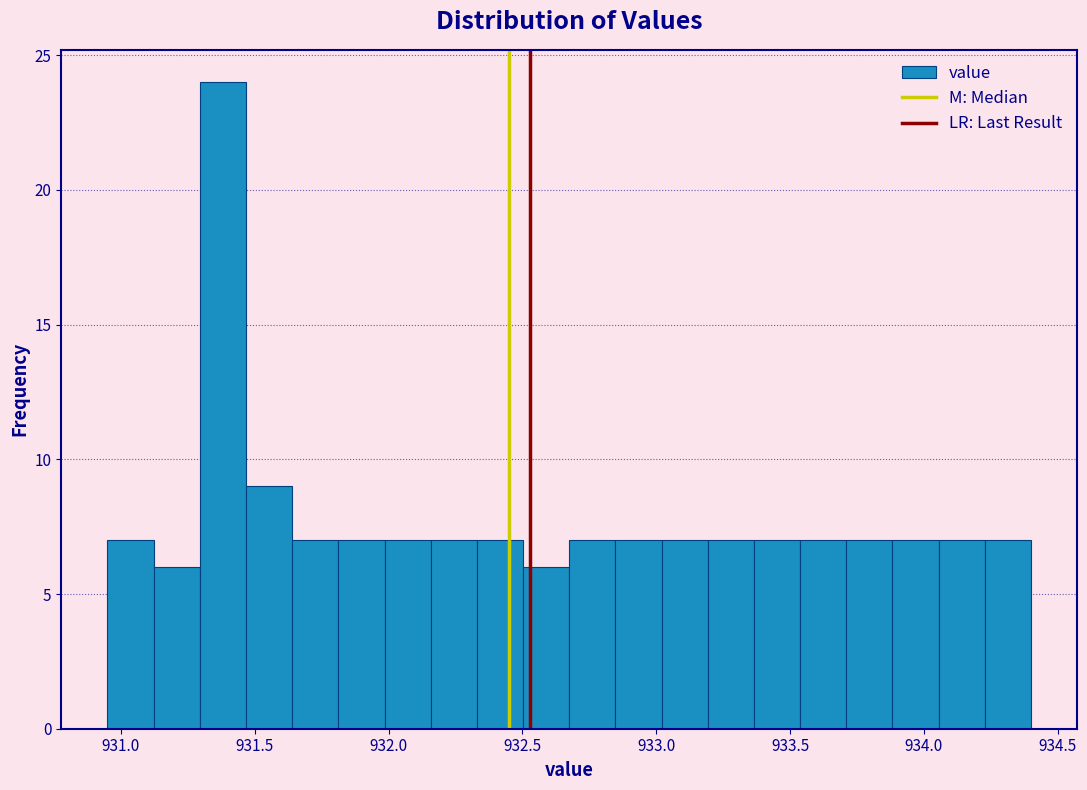

Around what value on the x-axis is the tallest bar? Give the approximate position of its centre, as read against the axis.

931.40